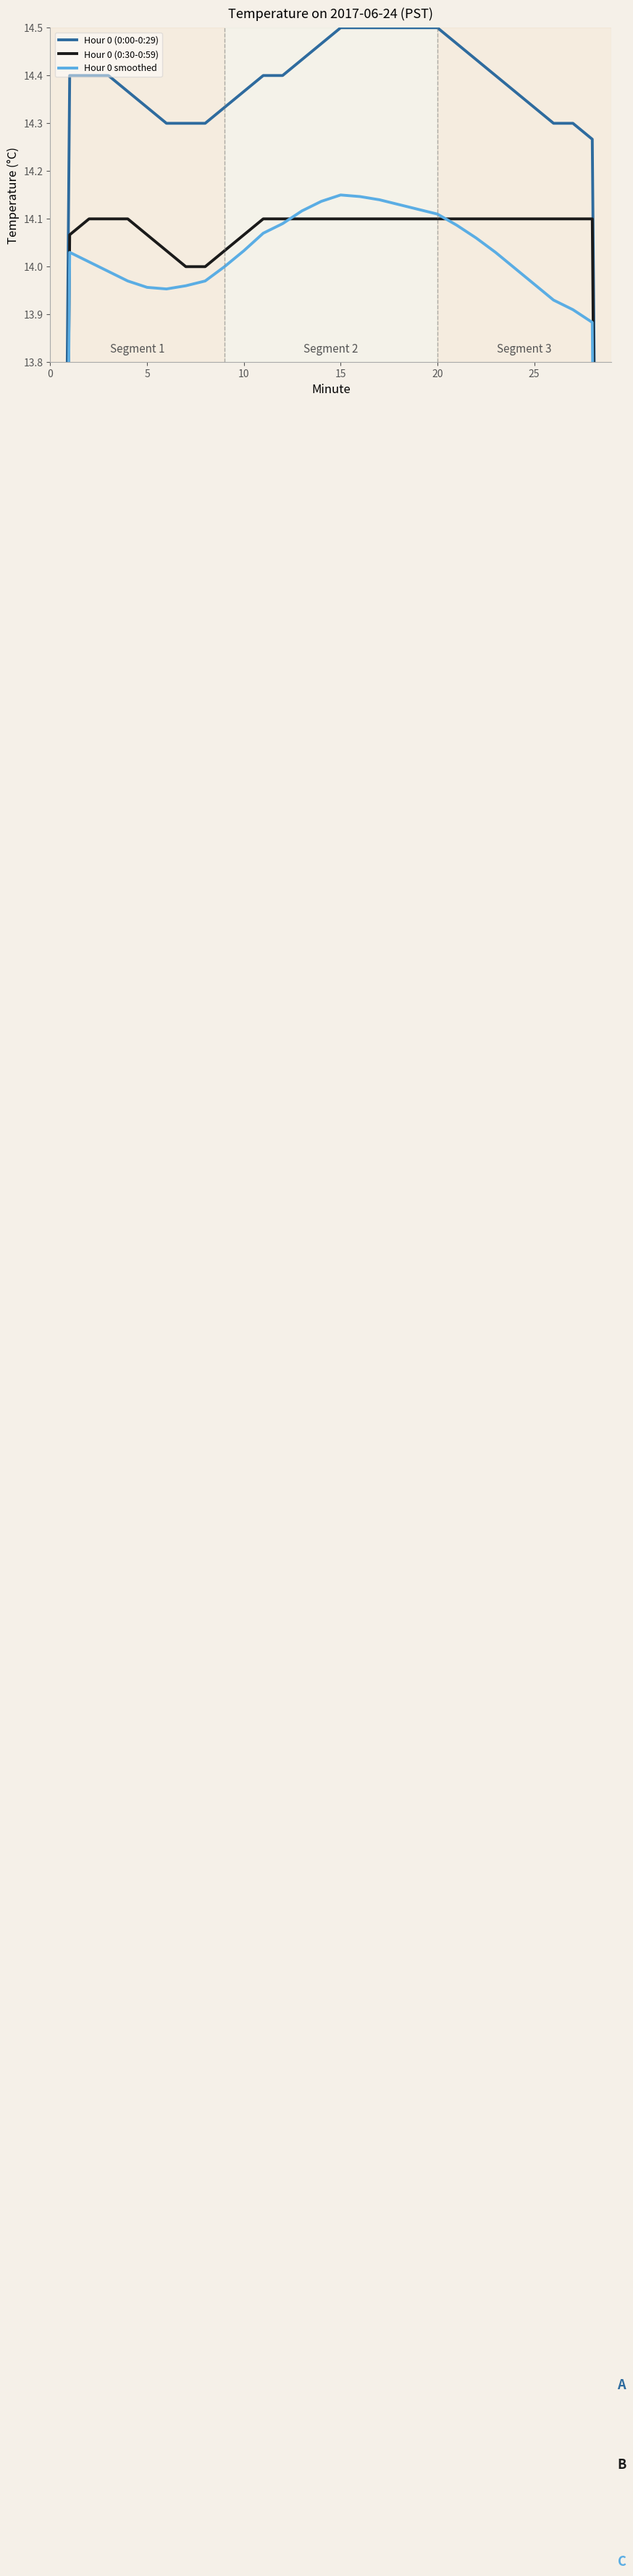

What value does the Hour 0 (0:30-0:59) series have at 17?

14.1